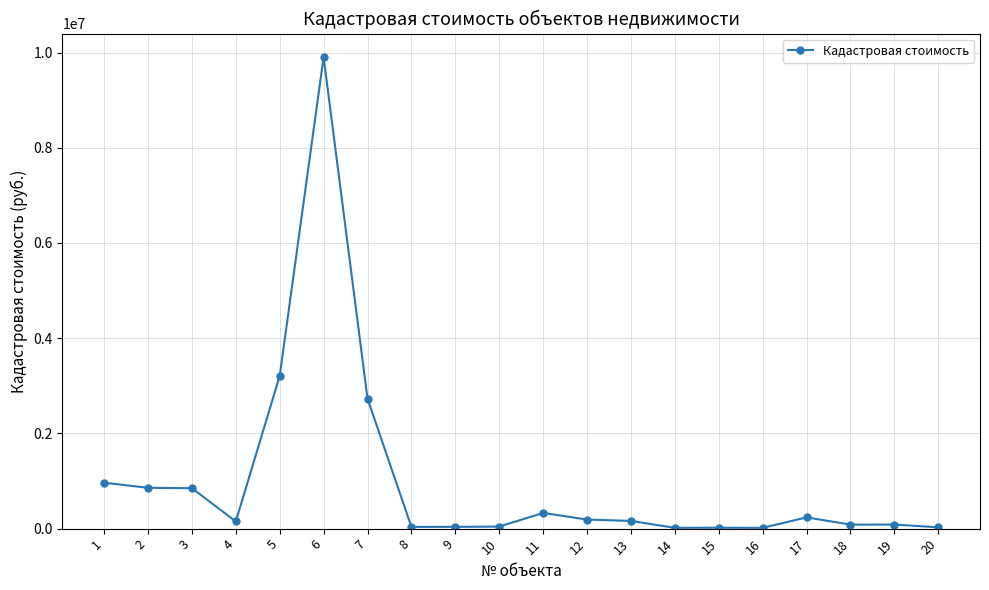

True or false: there are more than 0 points higher than both neighbors.

True